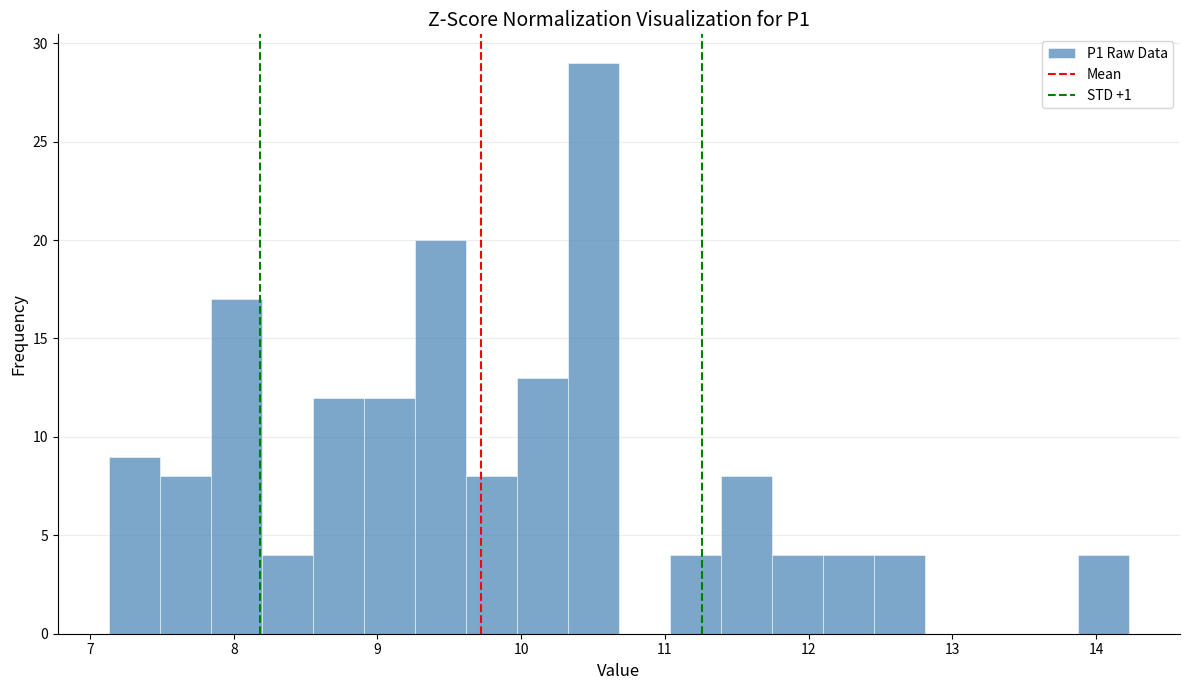

Around what value on the x-axis is the tallest bar? Give the approximate position of its centre, as read against the axis.

10.5